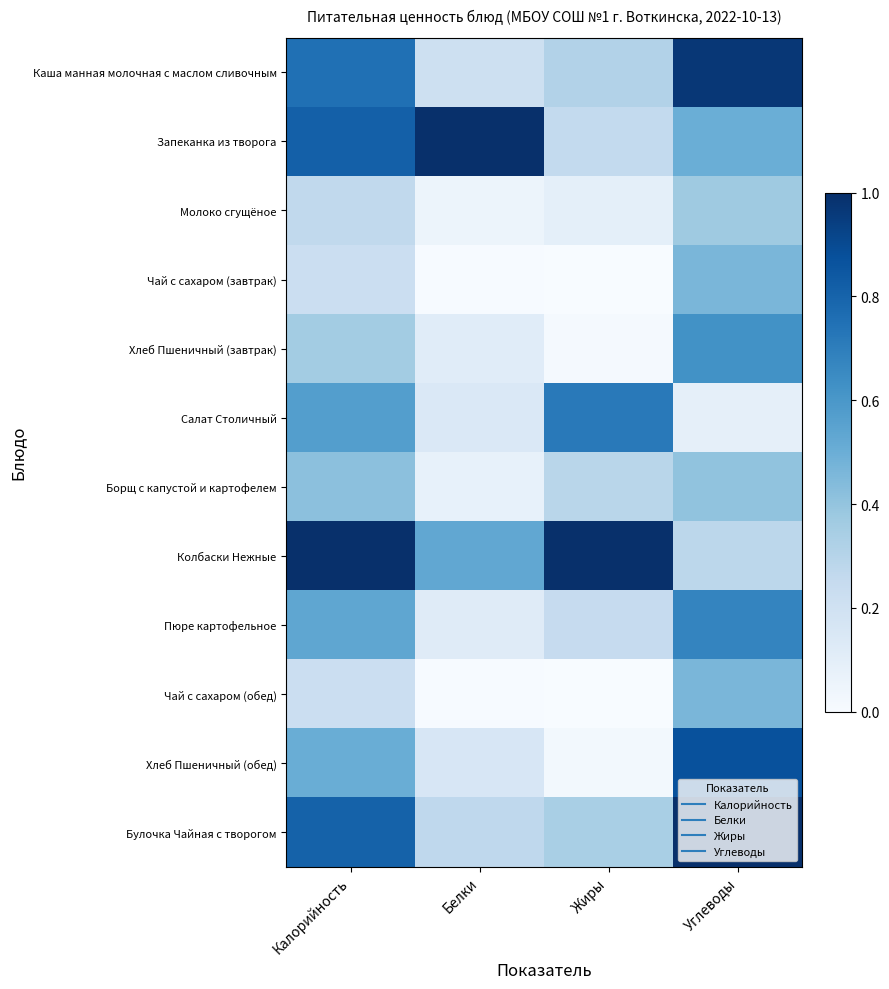

Which has a higher value, Белки or Углеводы?

Углеводы